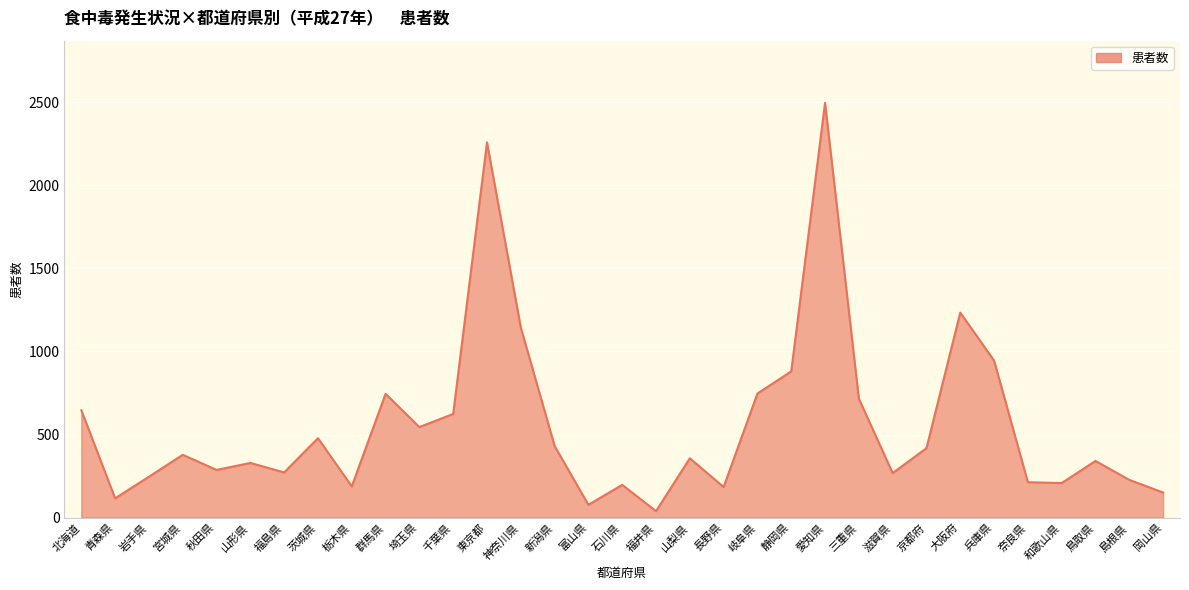

How many interior local peaks (higher than both neighbors) does the data have?

10